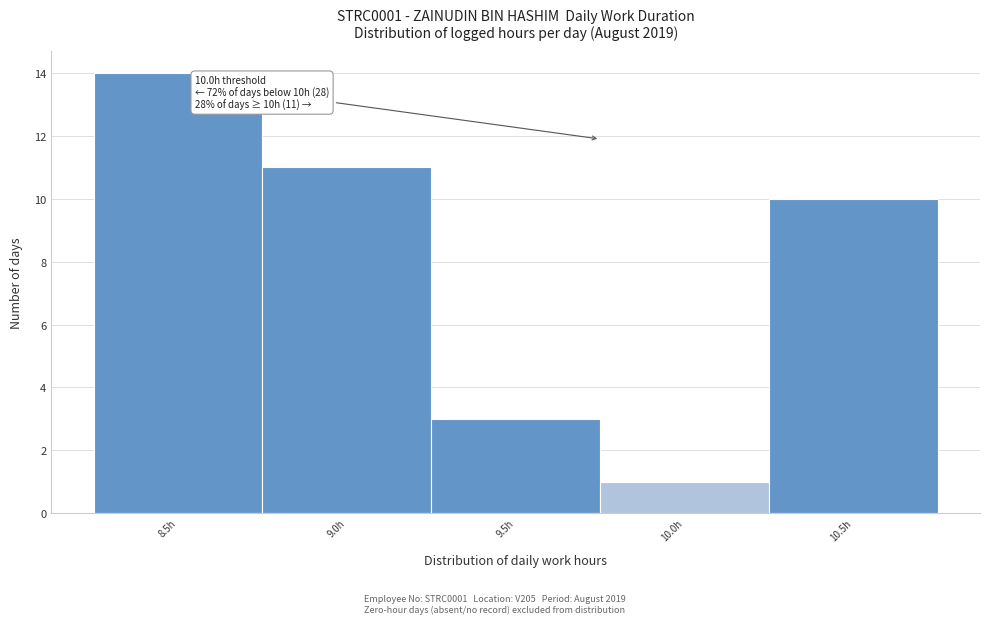

Reading left to right, extract all data points from this chart.

8.5h=14	9.0h=11	9.5h=3	10.0h=1	10.5h=10